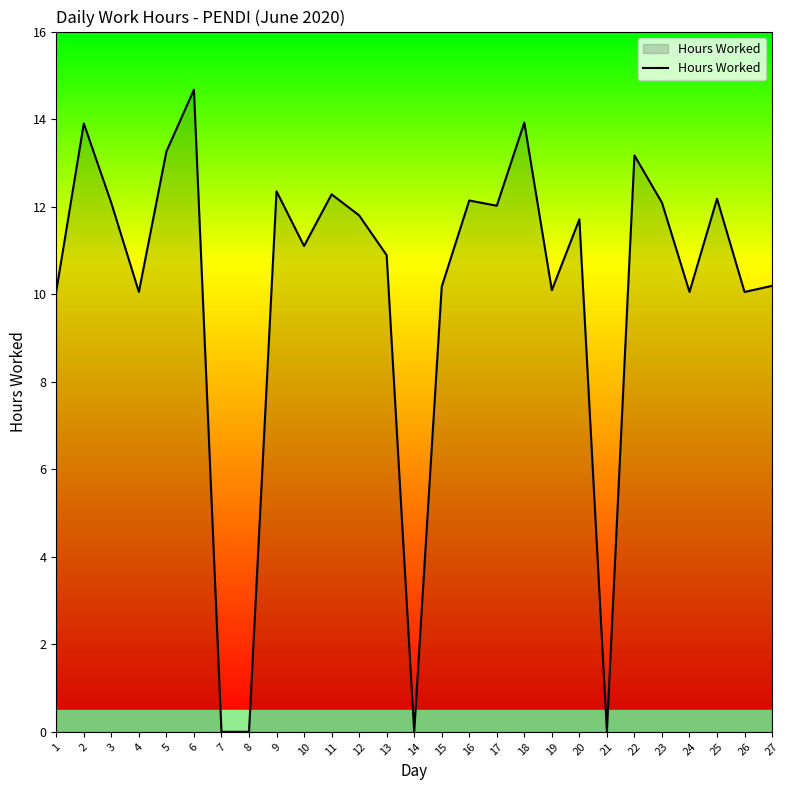

What is the change in value from 1 to 5?

+3.2